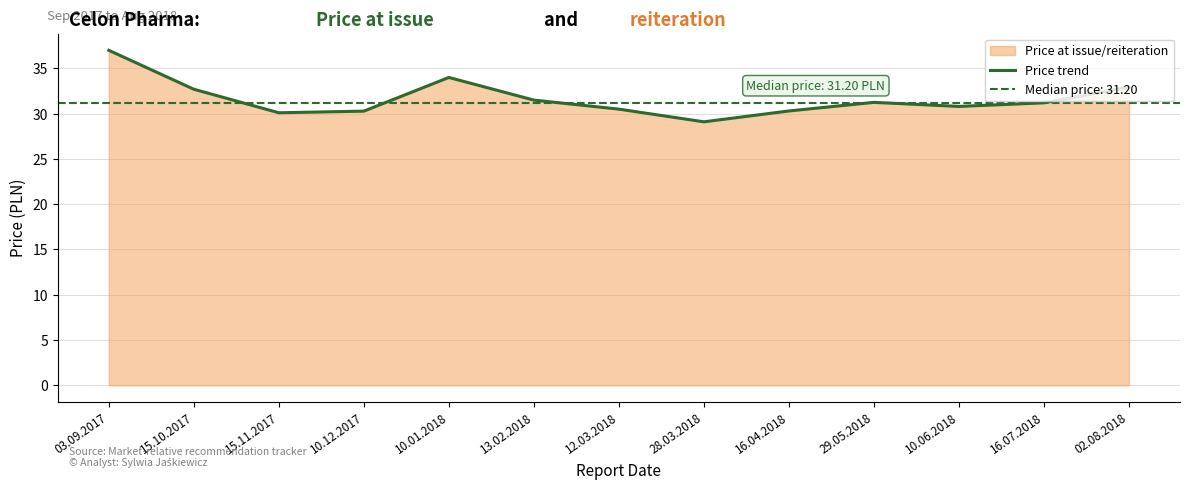

What is the smallest value displayed?

29.1